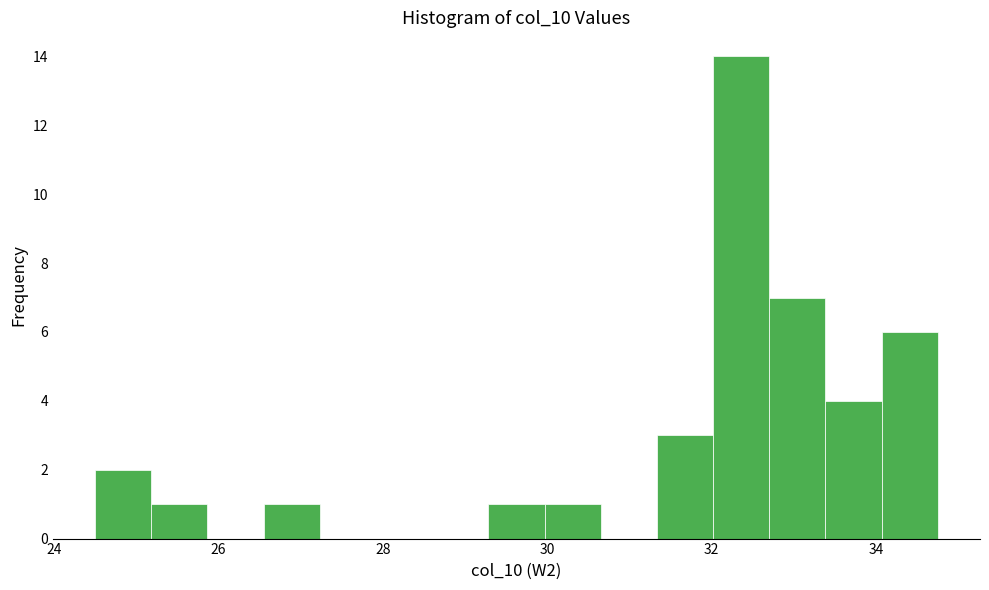

Read against the x-axis, roughly where is the centre of the tallest bar?

32.4